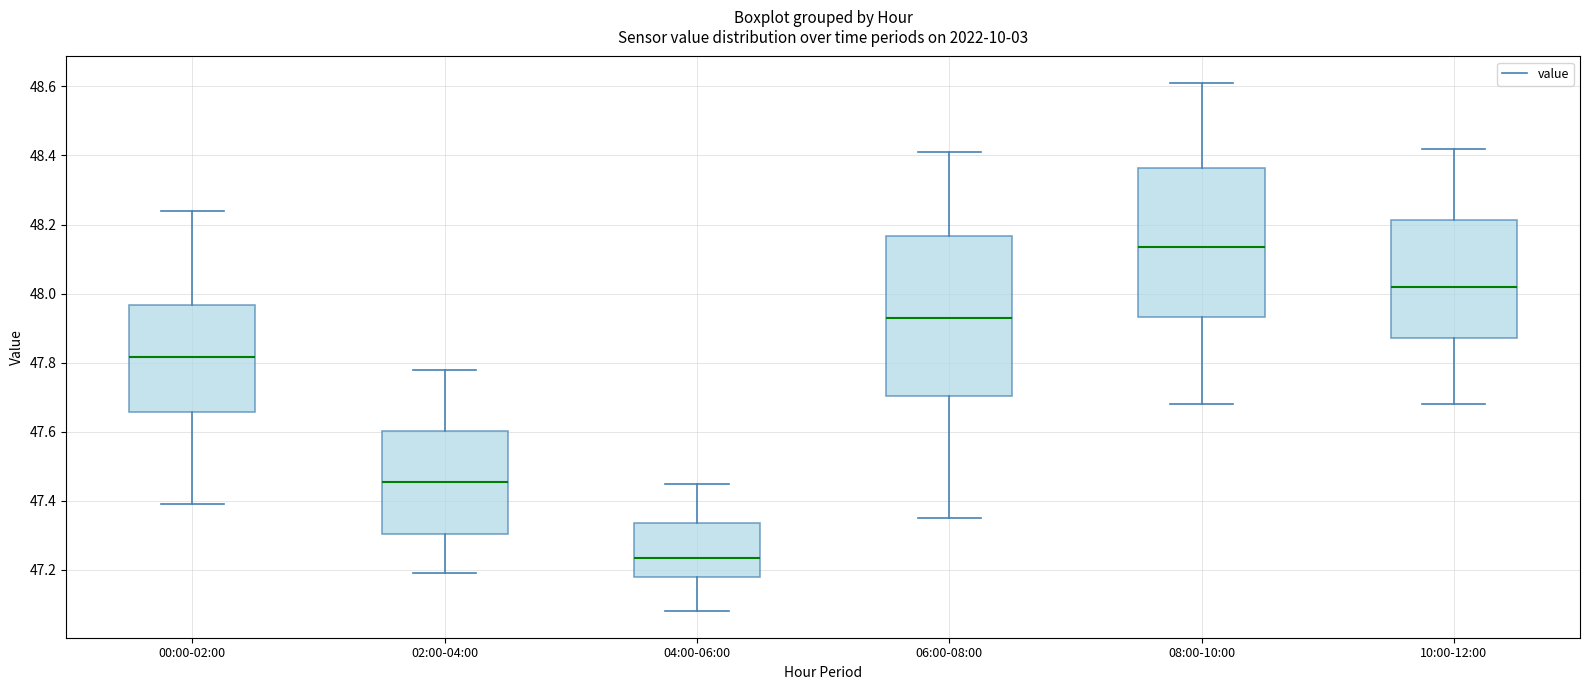

Where does the upper whisker of the box for 06:00-08:00 end on the y-axis? The values are not printed on the chart, so give them approximately, as read against the axis.

48.42